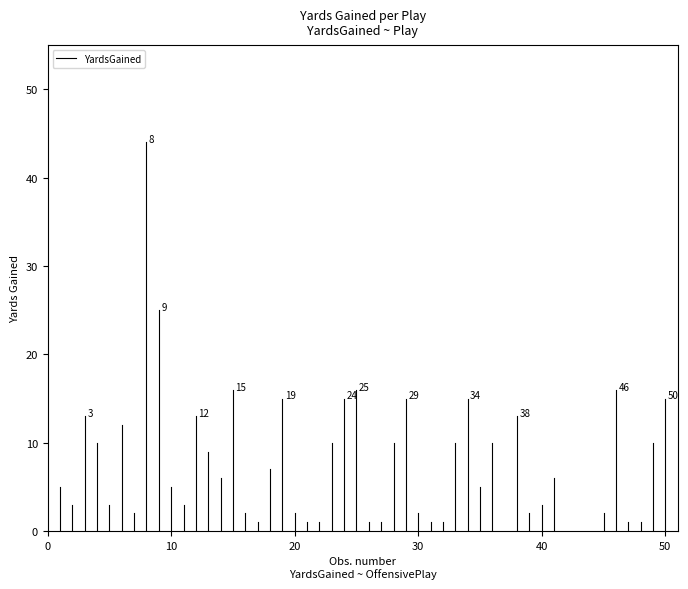

What is the change in value from 0 to 10?

+5